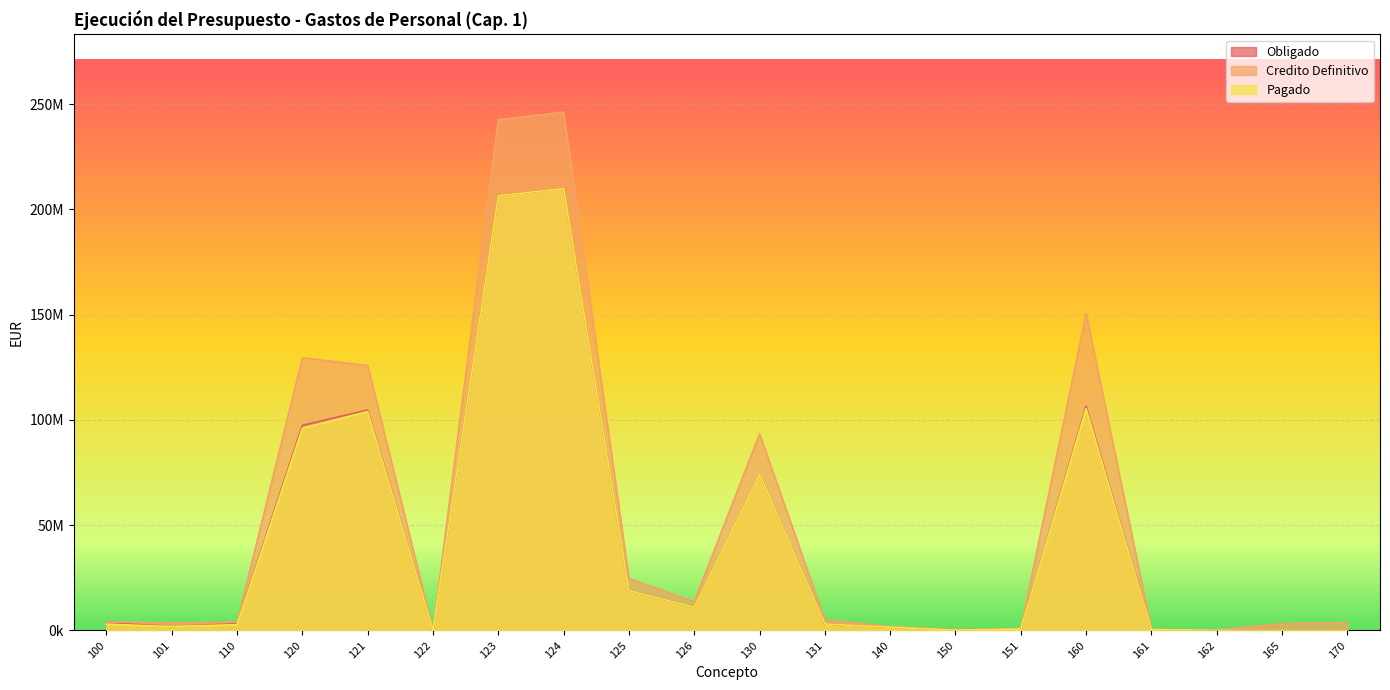

Which series has the largest range (max minus min)?

Credito Definitivo